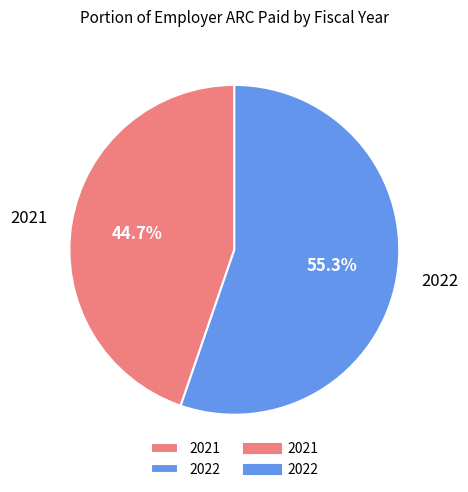

What percentage is NOT represented by 2022?

44.7%